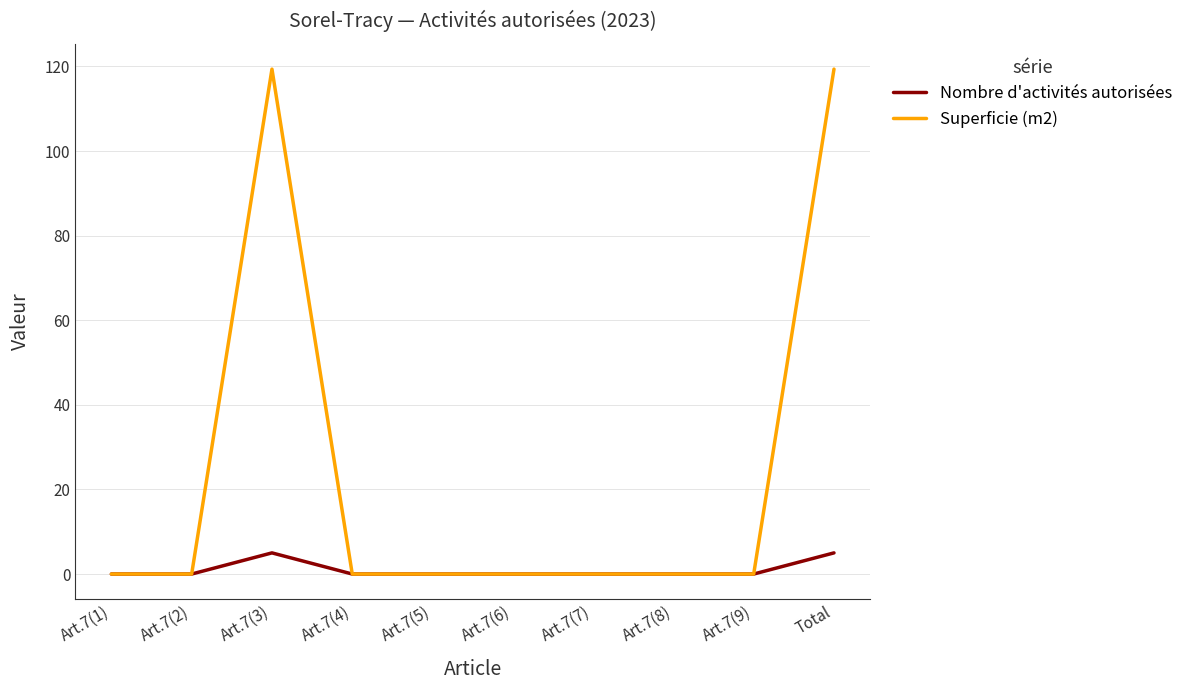

What position from the left is Art.7(8)?

8